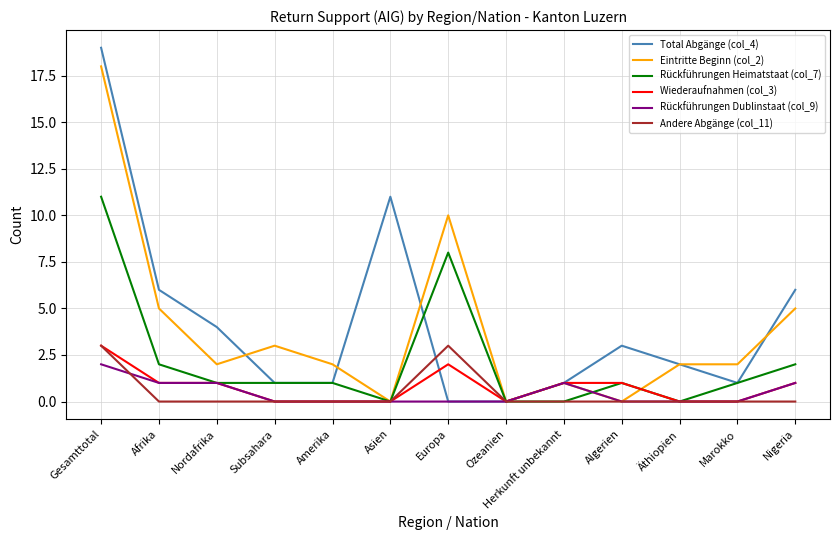

Which series changed the most between Gesamttotal and Europa?

Total Abgänge (col_4)